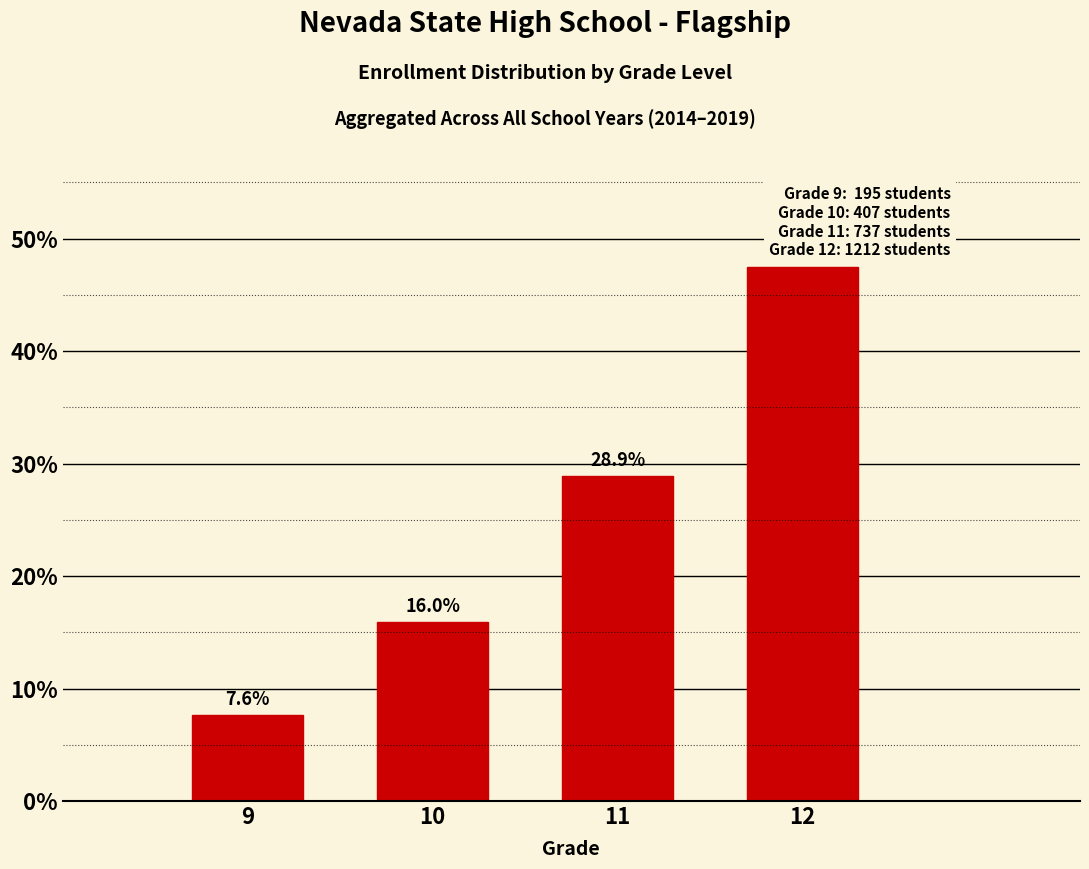

Reading right to left, extract all data points from this chart.

12=47.5	11=28.9	10=16.0	9=7.6